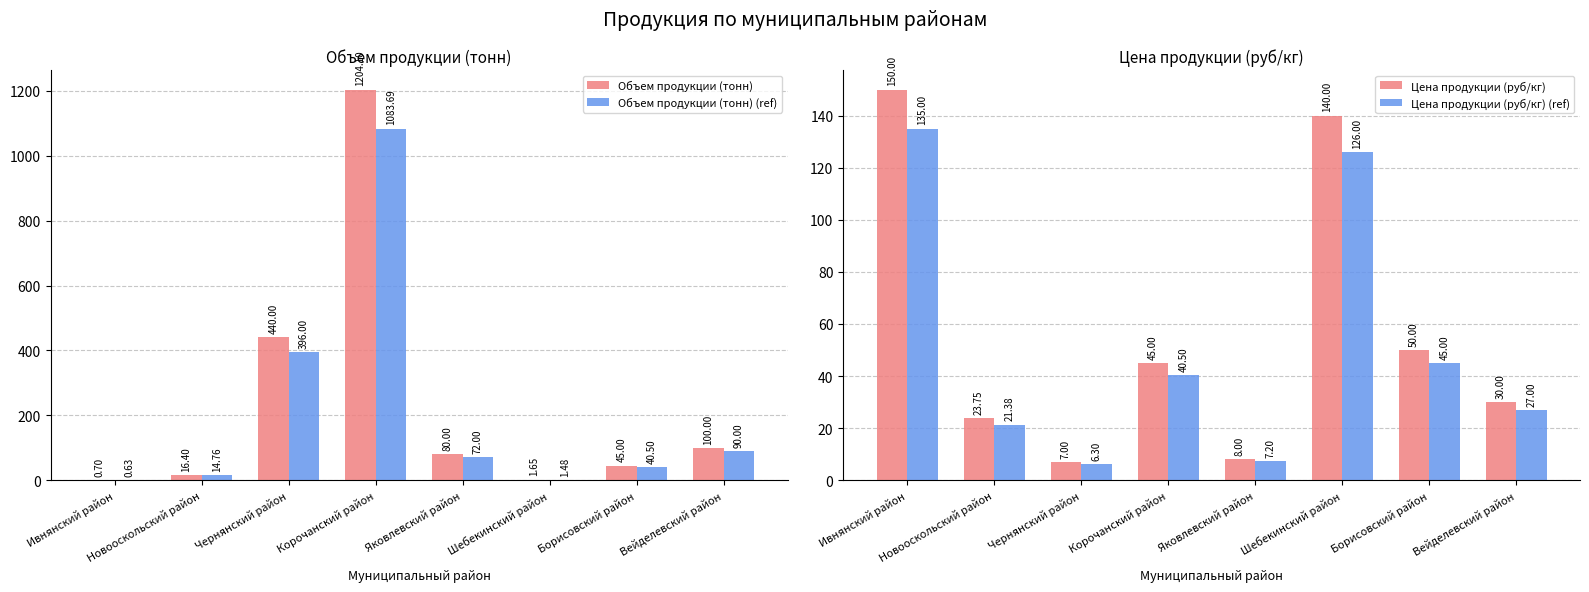

What is the spread (max minus min) of values at Вейделевский район?

73.0